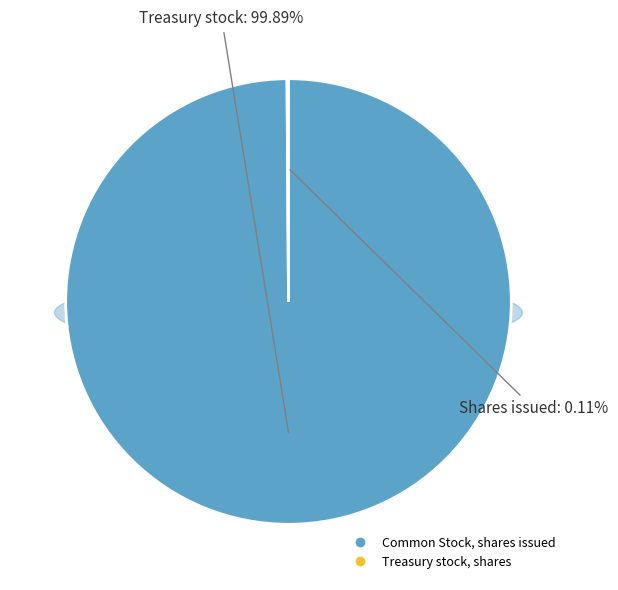

Rank the categories by value from lowest to highest.

Treasury stock, shares, Common Stock, shares issued